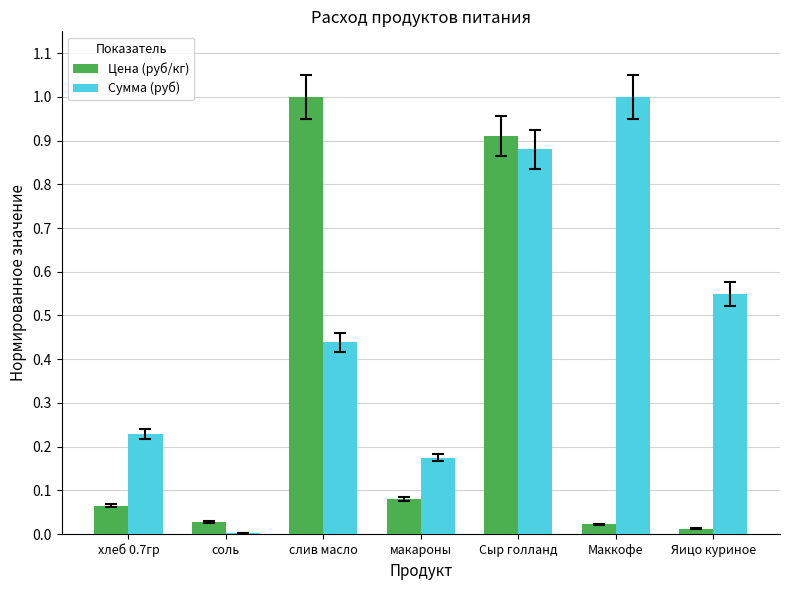

What is the sum of all Сумма (руб) values?

3.3